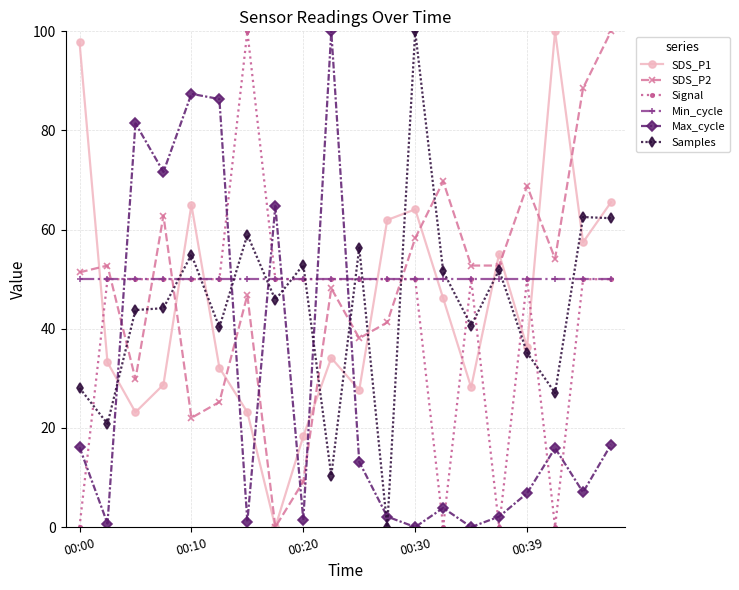

True or false: SDS_P2 has more than 0 points higher than both neighbors.

True